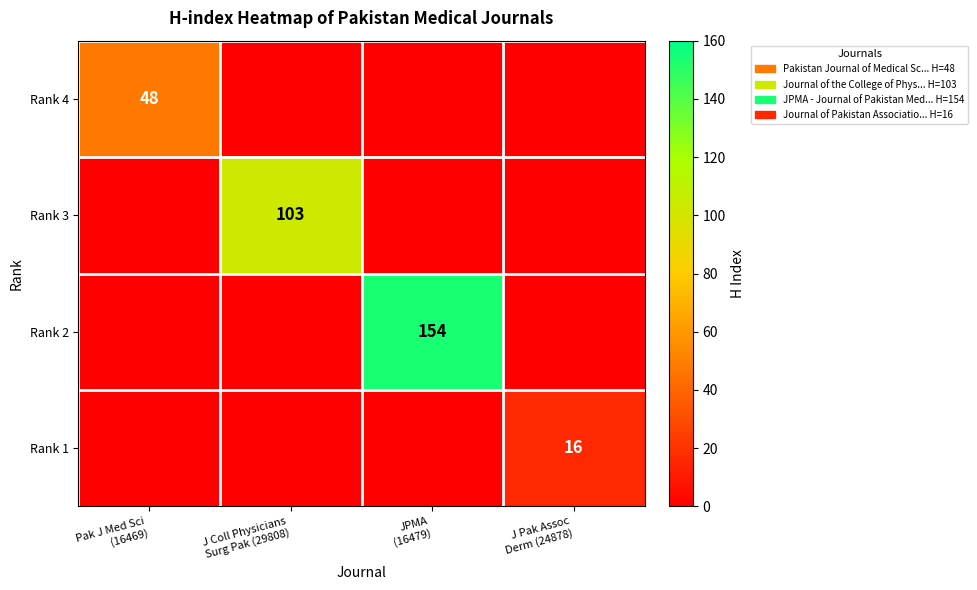

The Rank 3 series shows 103 at J Coll Physicians Surg Pak (29808). True or false?

True